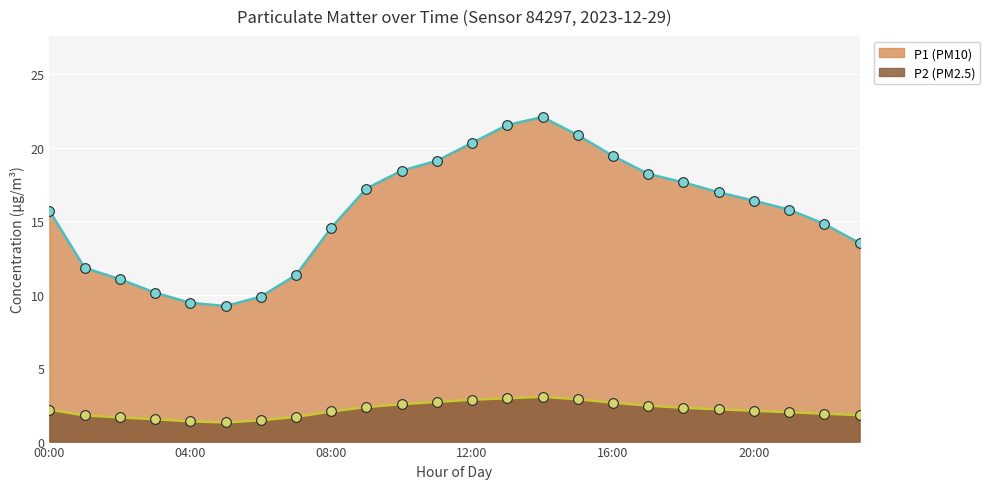

The value of P1 (PM10) at 01:00 is 11.8. True or false?

True